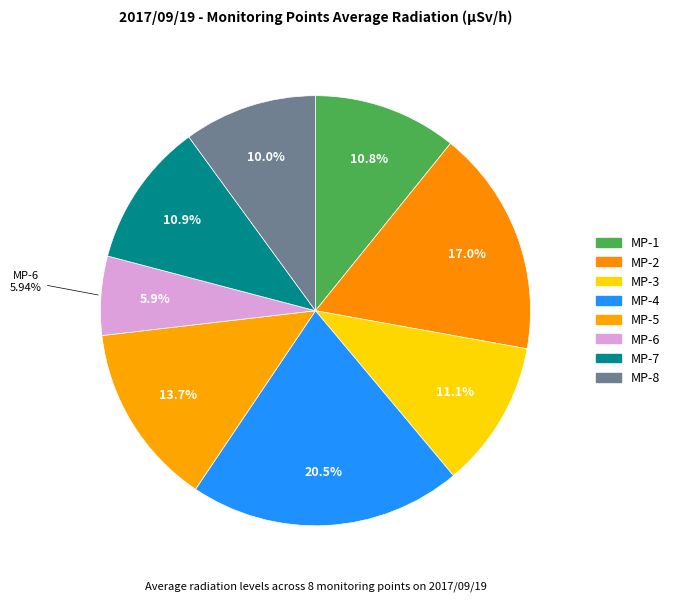

Between MP-8 and MP-6, which is larger?

MP-8